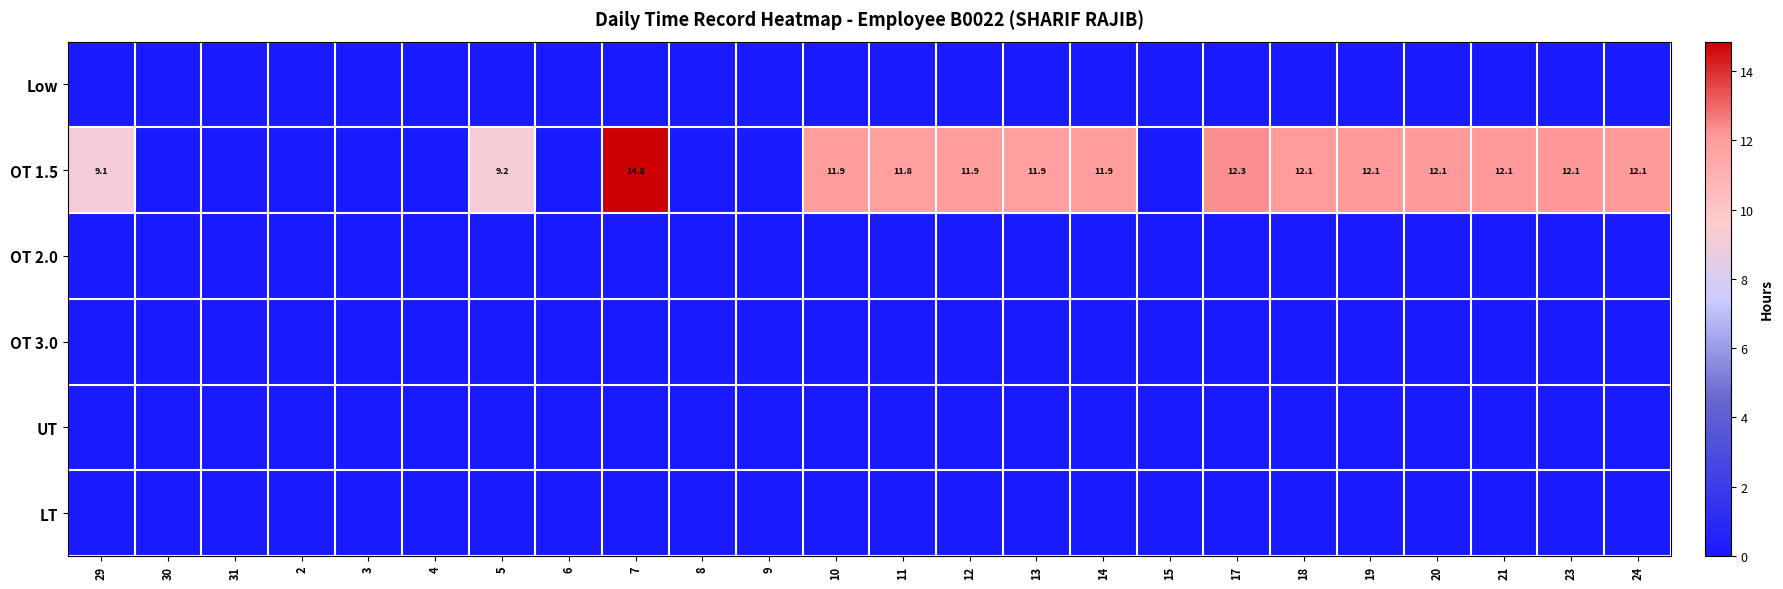

At 11, list the series in order from largest to smallest.

OT 1.5, Low, OT 2.0, OT 3.0, UT, LT